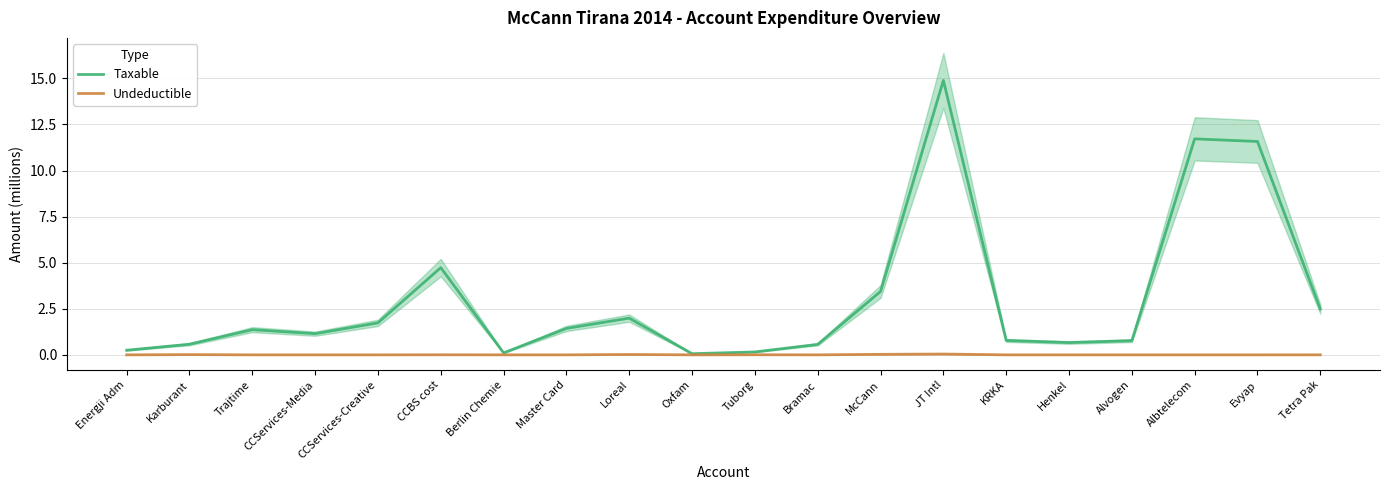

True or false: Undeductible and Taxable cross at least once.

False